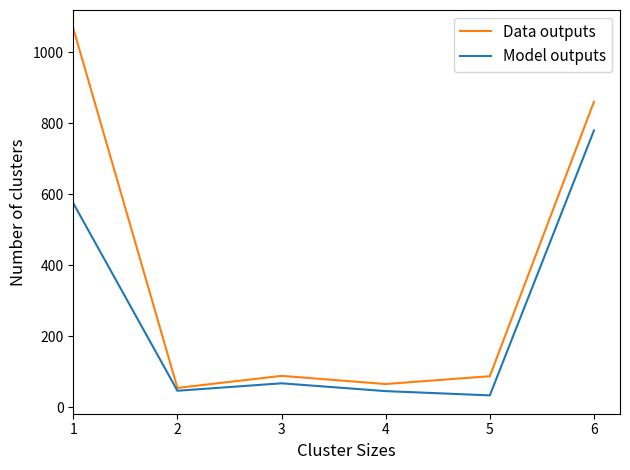

What are all the series names shown in the legend?

Data outputs, Model outputs